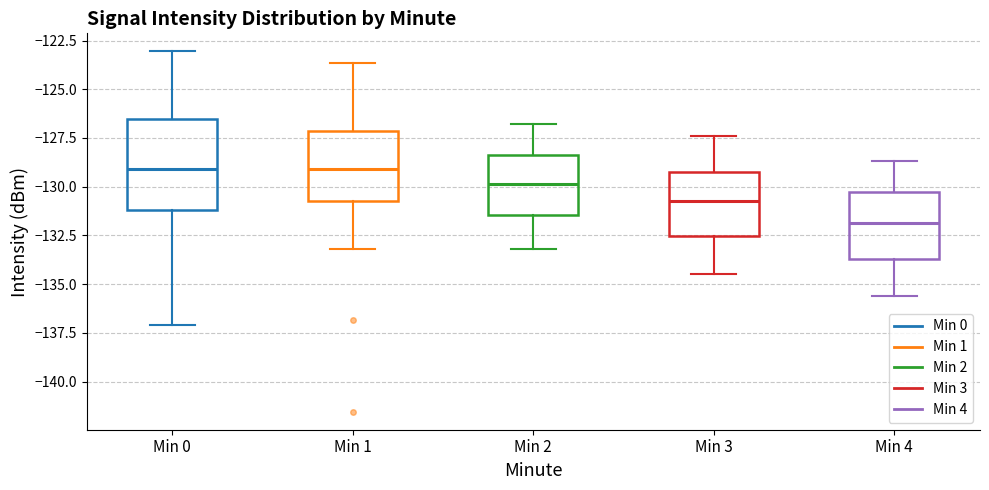

Where is the lower edge of the box for Min 3 on the y-axis? The values are not printed on the chart, so give them approximately, as read against the axis.

-132.5